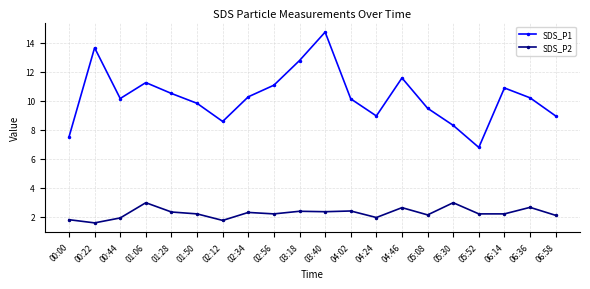

True or false: SDS_P1 and SDS_P2 intersect in this chart.

False